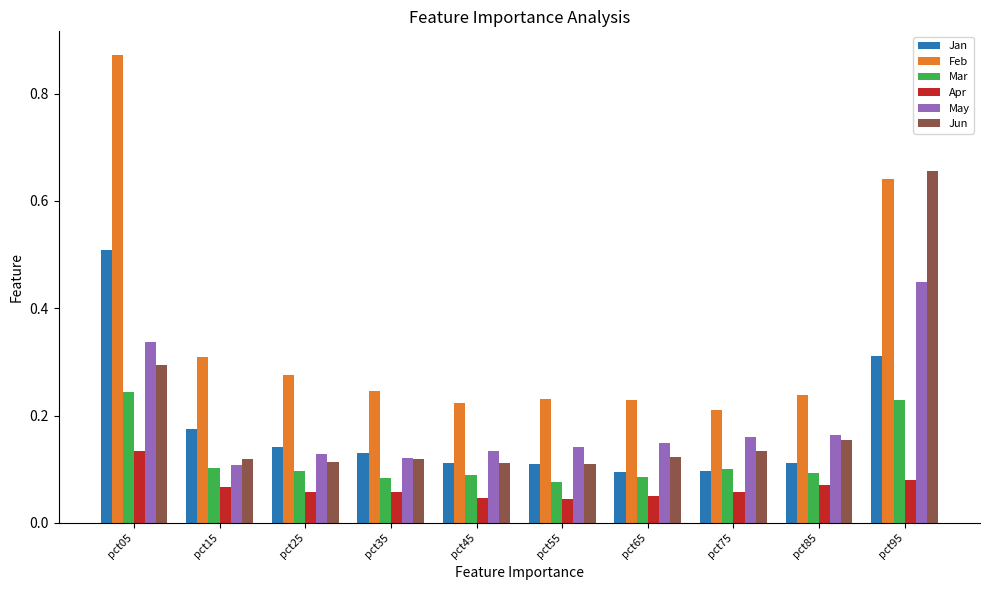

The value of Apr at pct15 is 0.1. True or false?

True